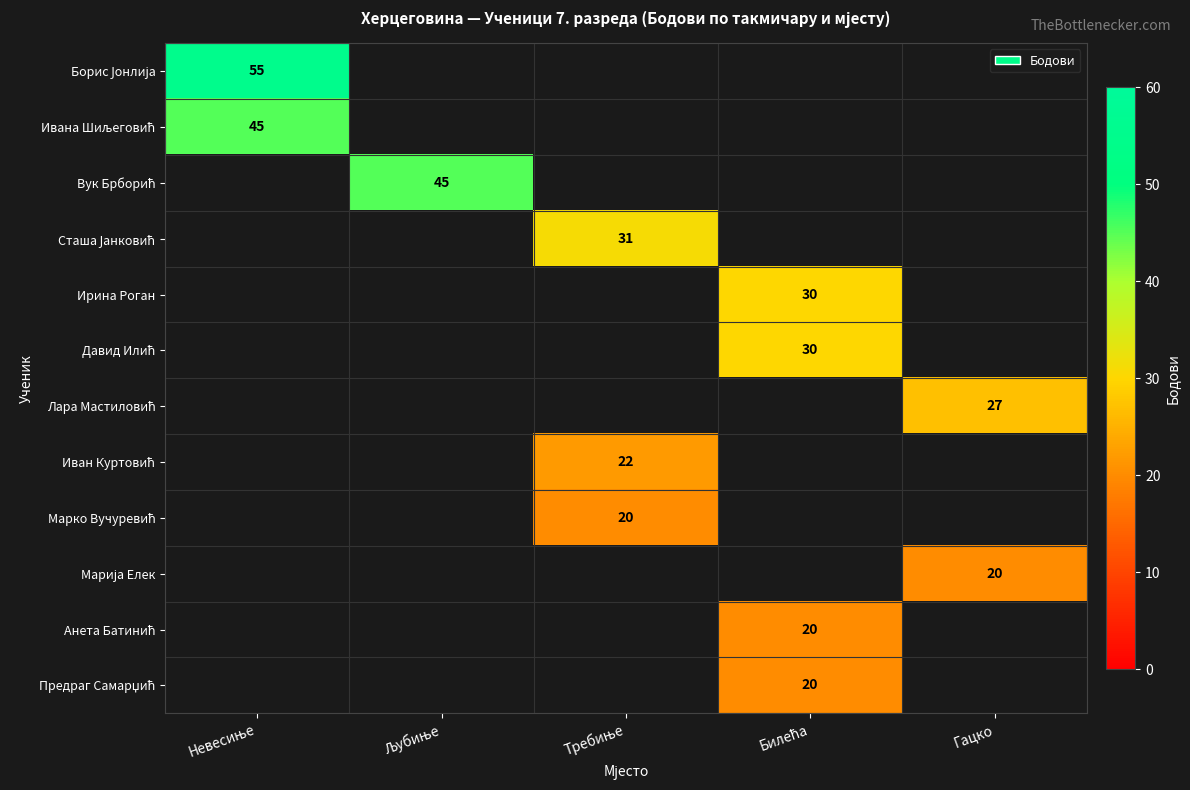

Rank the series by their maximum value, from highest to lowest.

Борис Јонлија, Ивана Шиљеговић, Вук Брборић, Сташа Јанковић, Ирина Роган, Давид Илић, Лара Мастиловић, Иван Куртовић, Марко Вучуревић, Марија Елек, Анета Батинић, Предраг Самарџић